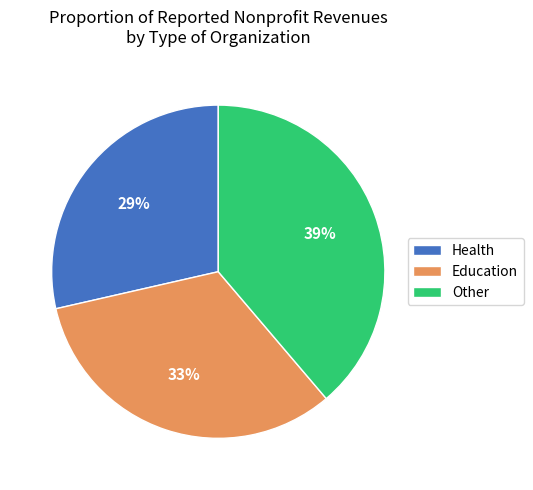

To the nearest percent, what is the difference between the largest and smallest slice percentages?

10%